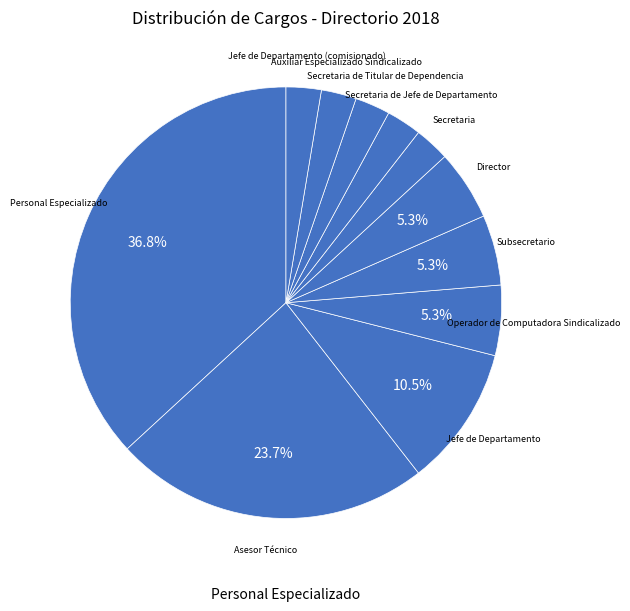

Is there a majority slice in this chart?

No